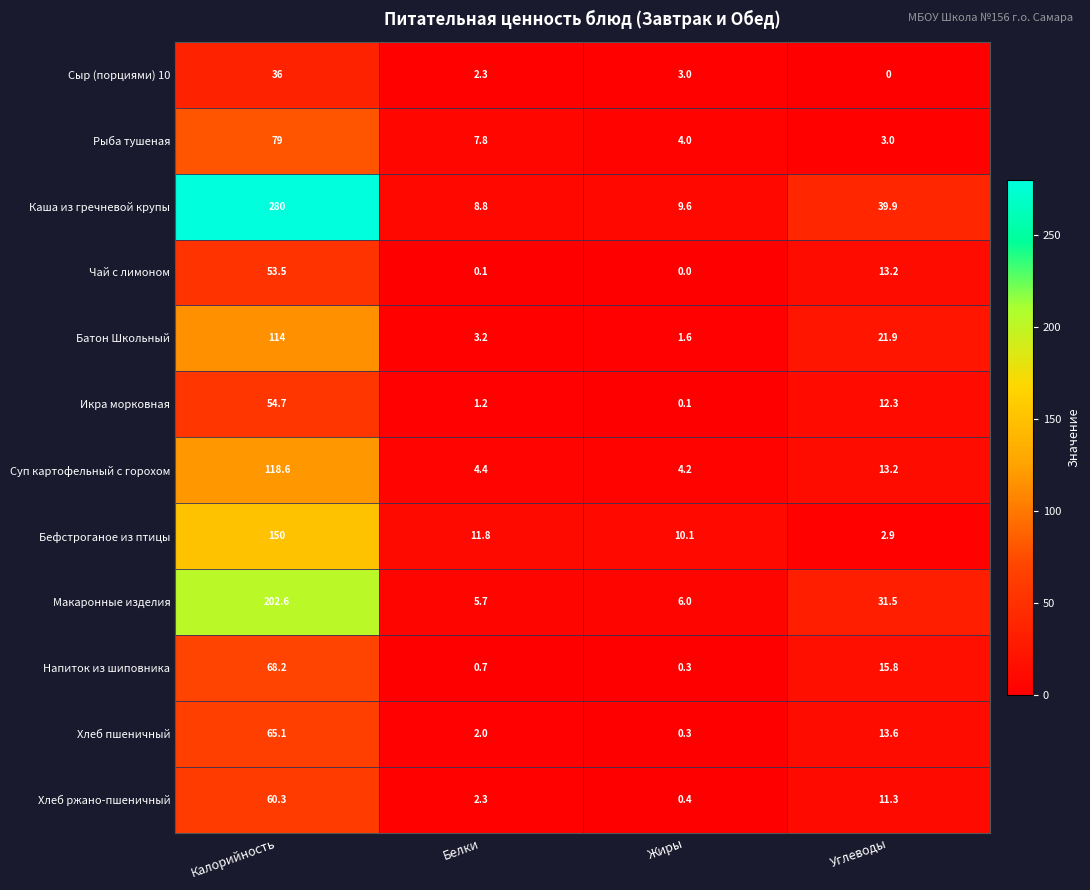

Which series changed the most between Калорийность and Углеводы?

Каша из гречневой крупы